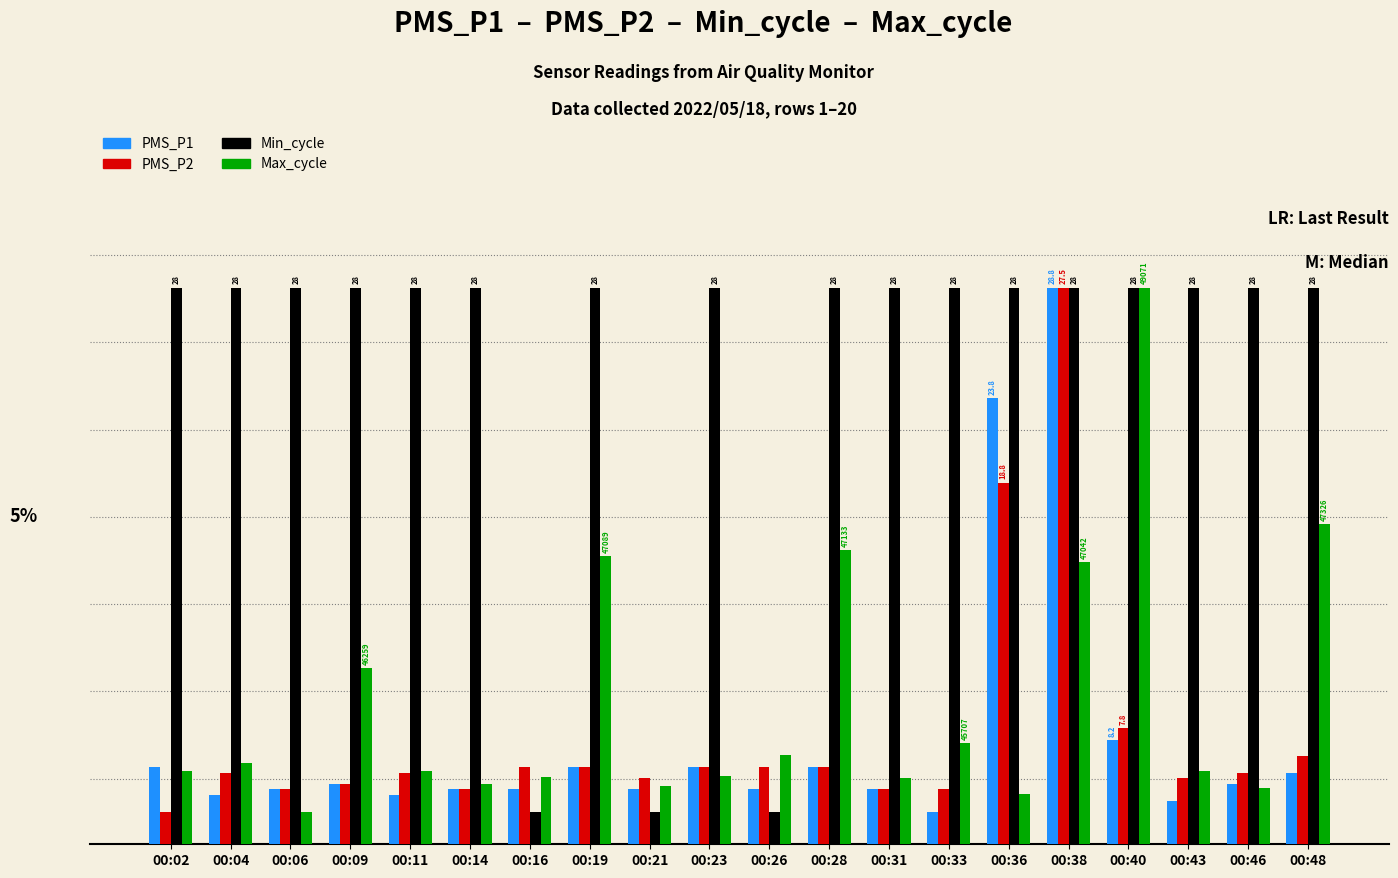

How many bars are there in each group?

4